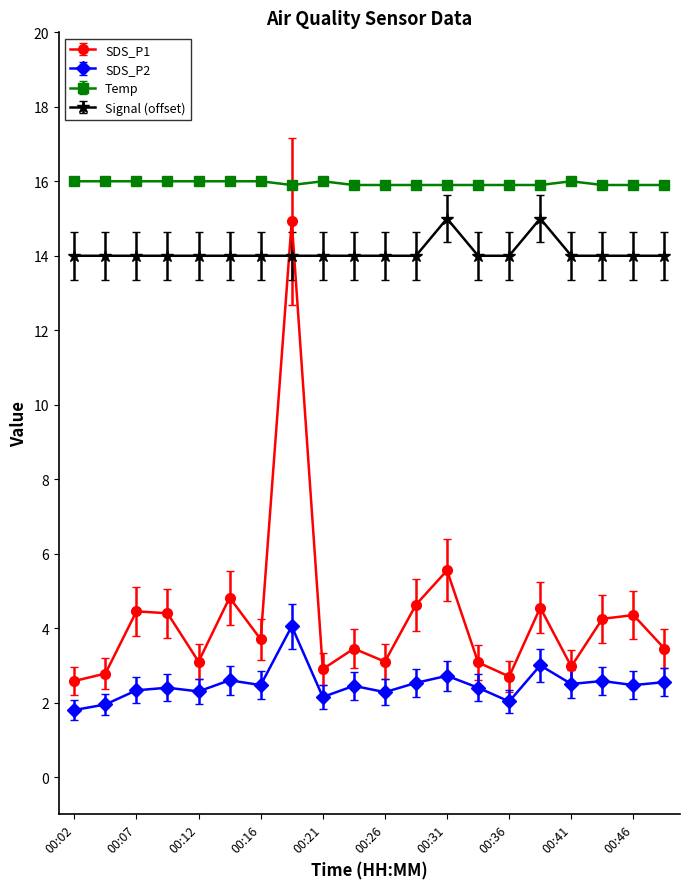

True or false: SDS_P2 and Temp intersect in this chart.

False